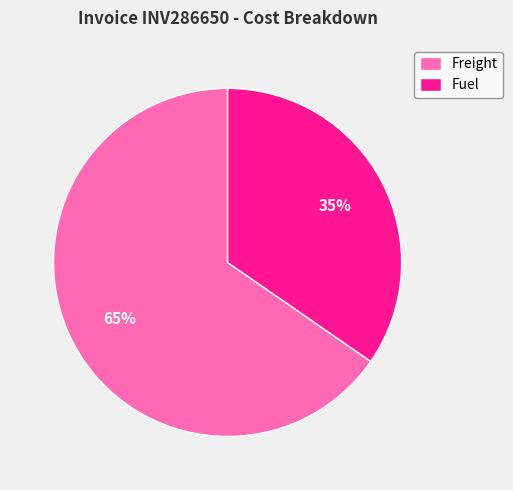

Which slice represents more than half of the pie?

Freight